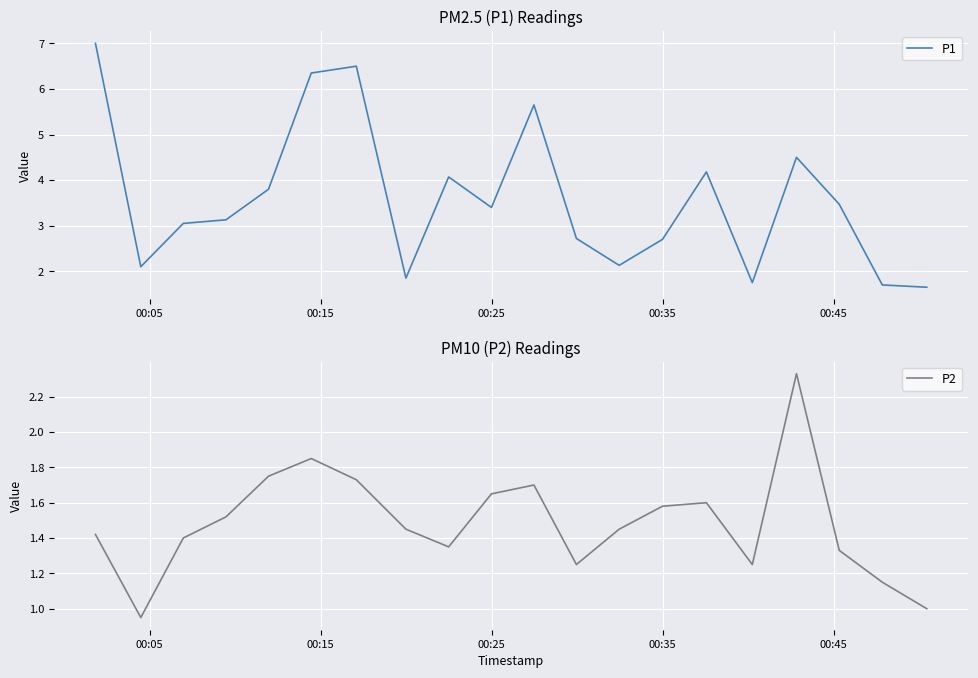

How many data points does each series have?

20